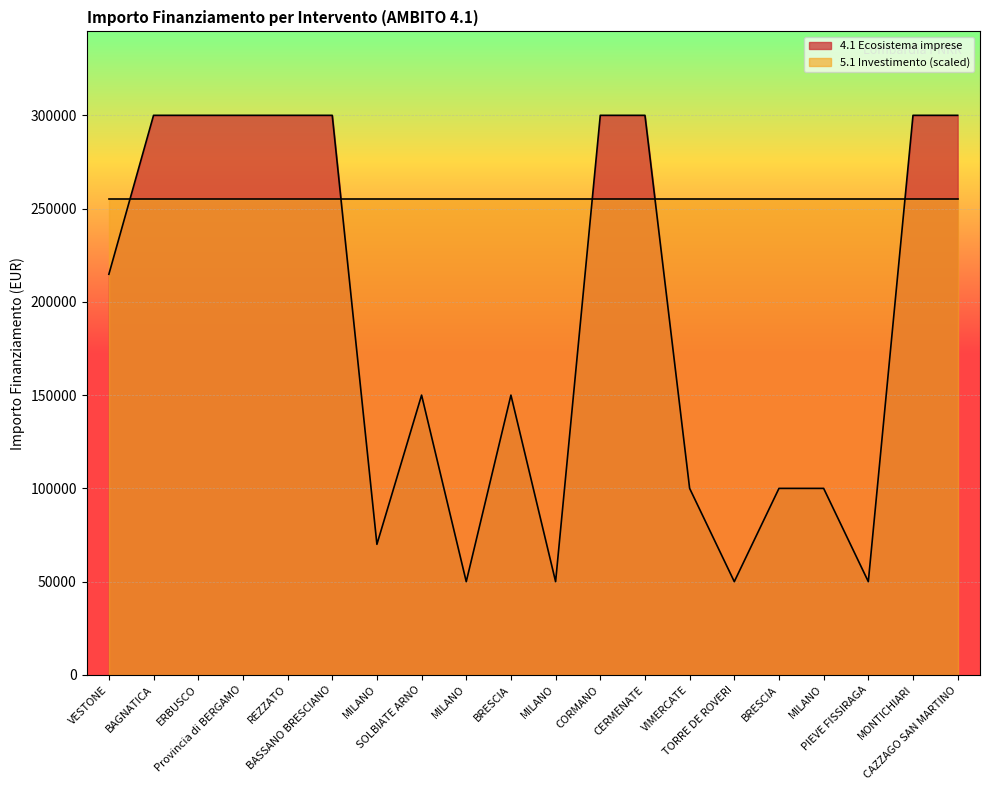

What is the maximum value shown in the chart?

300000.0